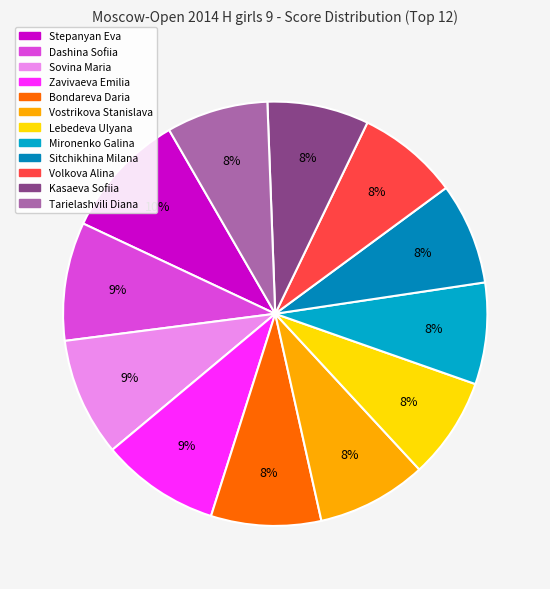

How many segments does this pie chart have?

12